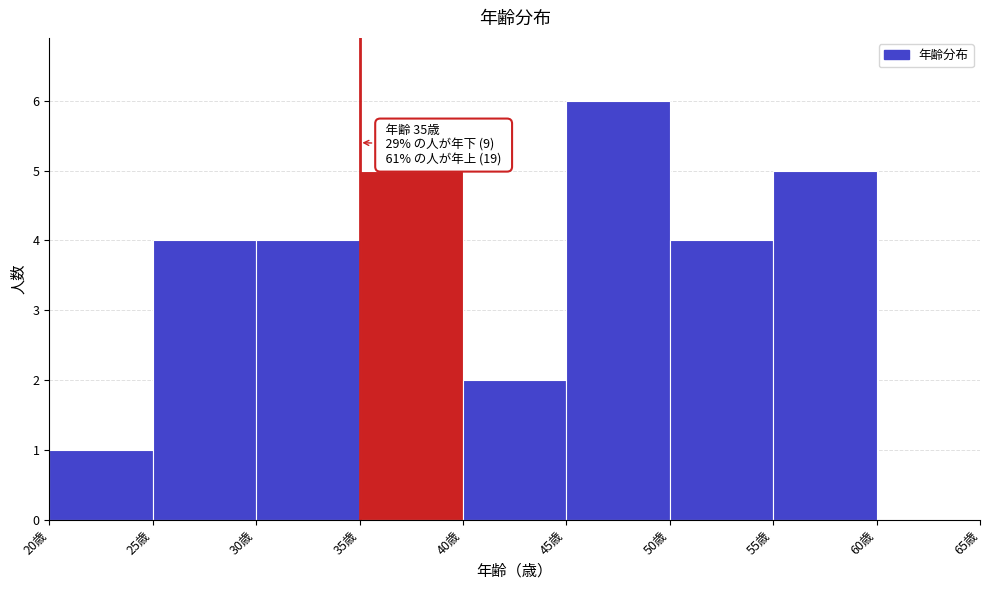

Which range on the x-axis has the tallest bar?

45 to 50